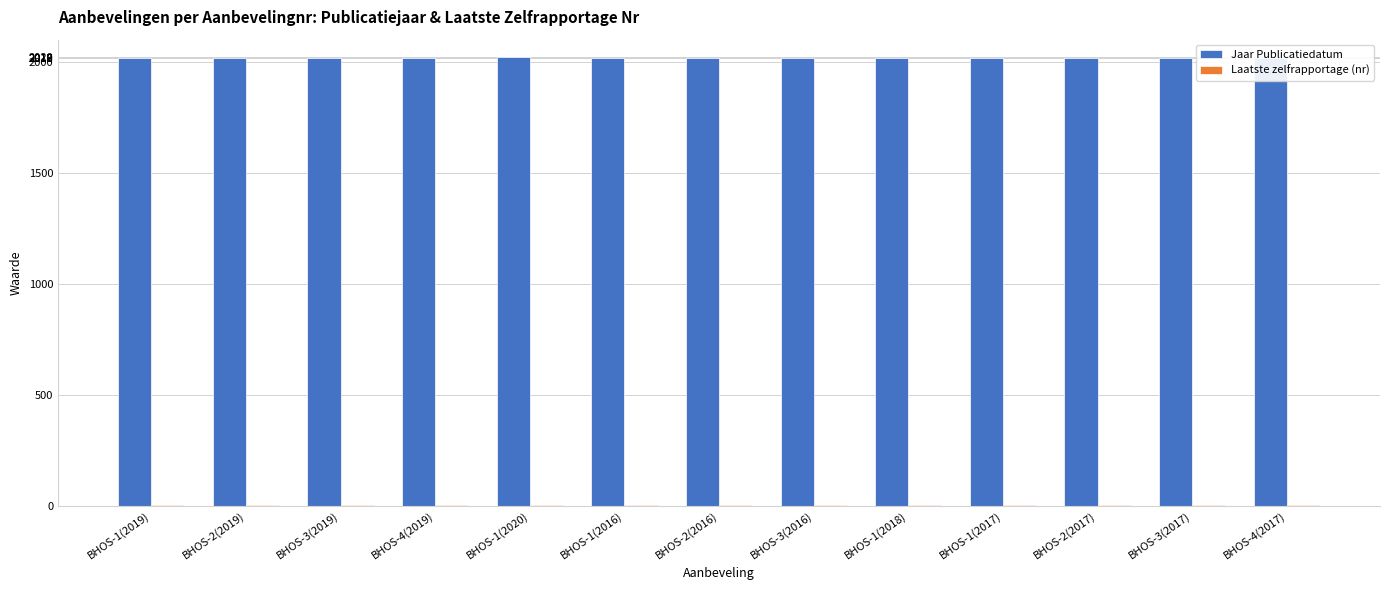

How many distinct data groups are displayed?

2